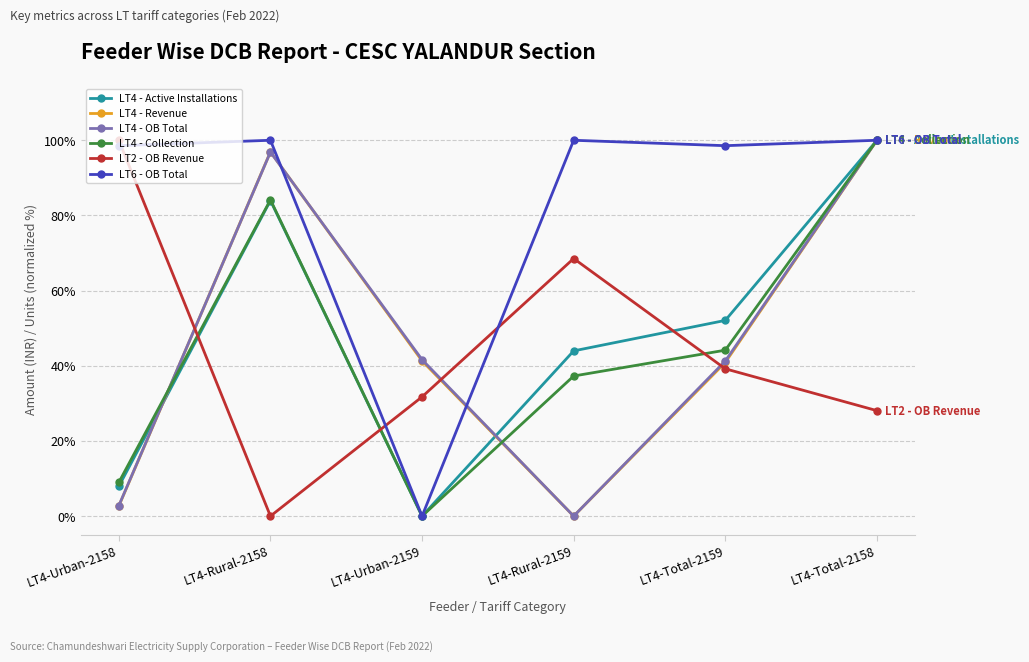

How many lines are shown in the chart?

6